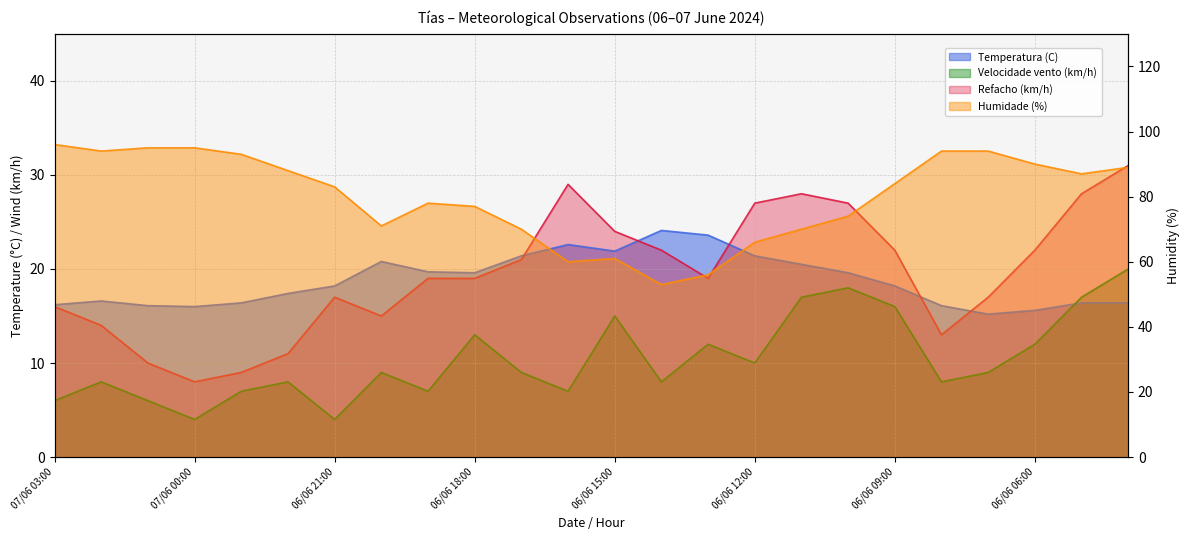

What is the difference between the maximum and minimum values in the Refacho (km/h) series?

23.0